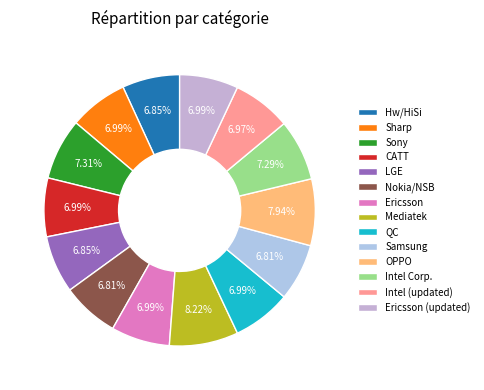

To the nearest percent, what percentage of the pie is Sharp?

7%